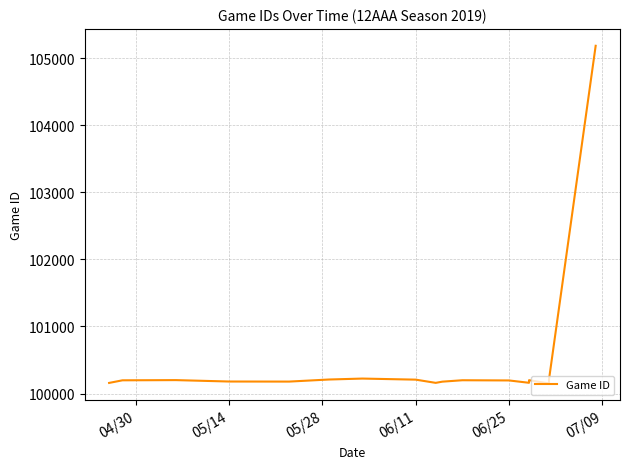

How many series are shown in this chart?

1